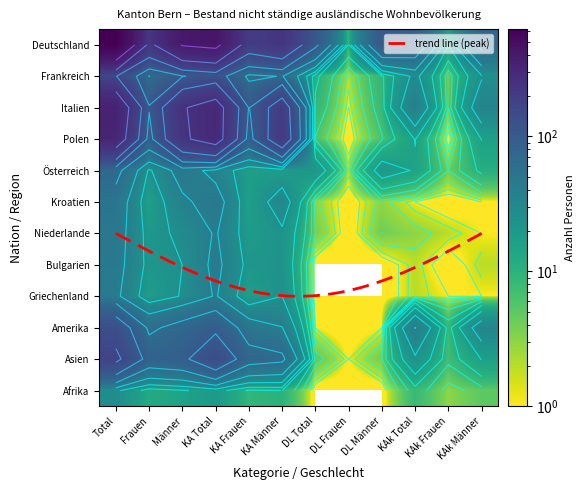

Is the value of Niederlande at KA Frauen greater than the value of Kroatien at KAk Frauen?

Yes